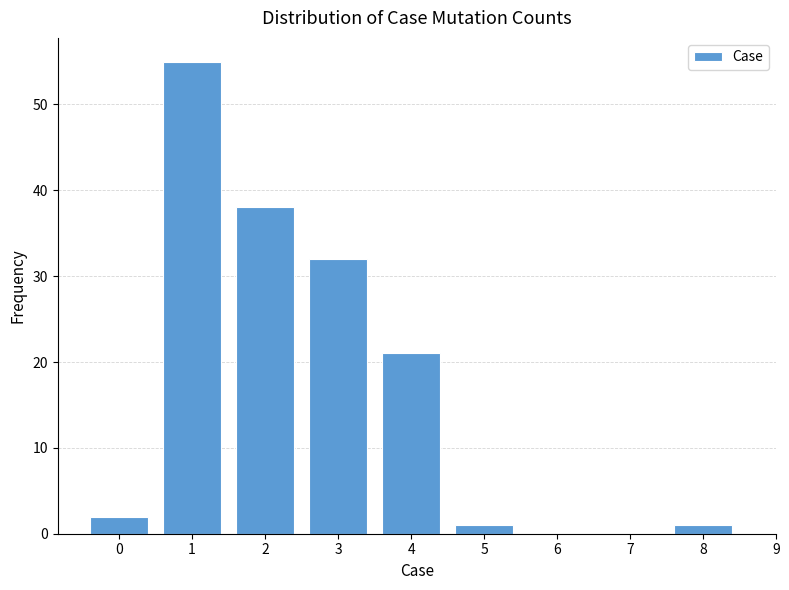

Which range on the x-axis has the tallest bar?

0.5 to 1.5